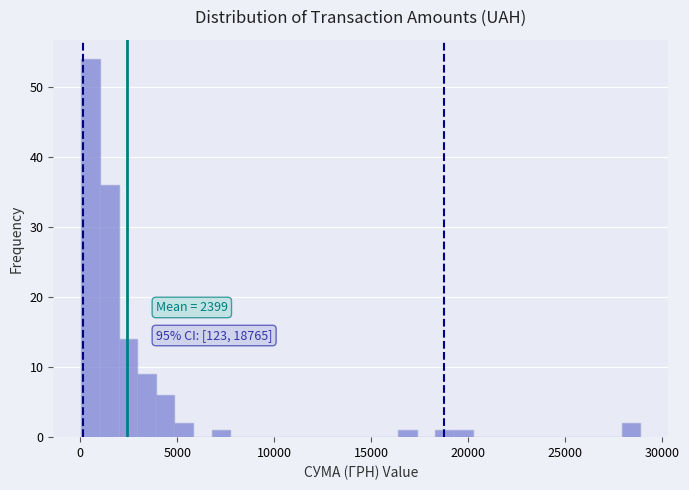

Read against the x-axis, roughly where is the centre of the tallest bar?

500